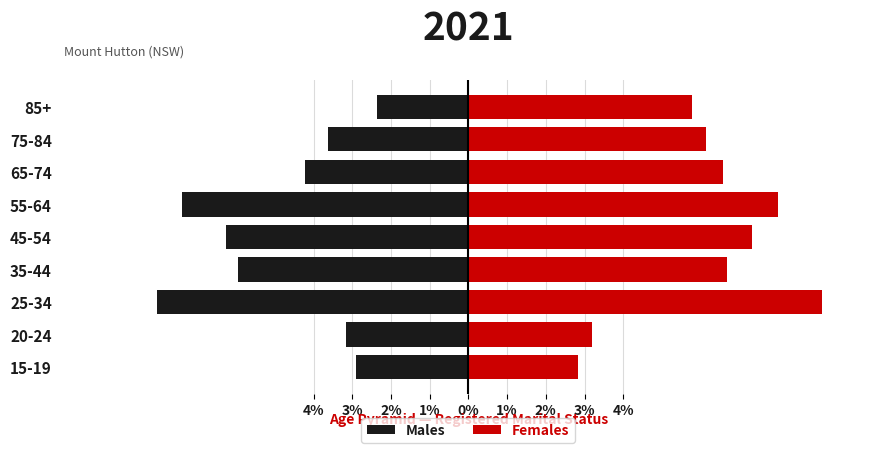

What is the label of the 2nd bar from the right?

75-84